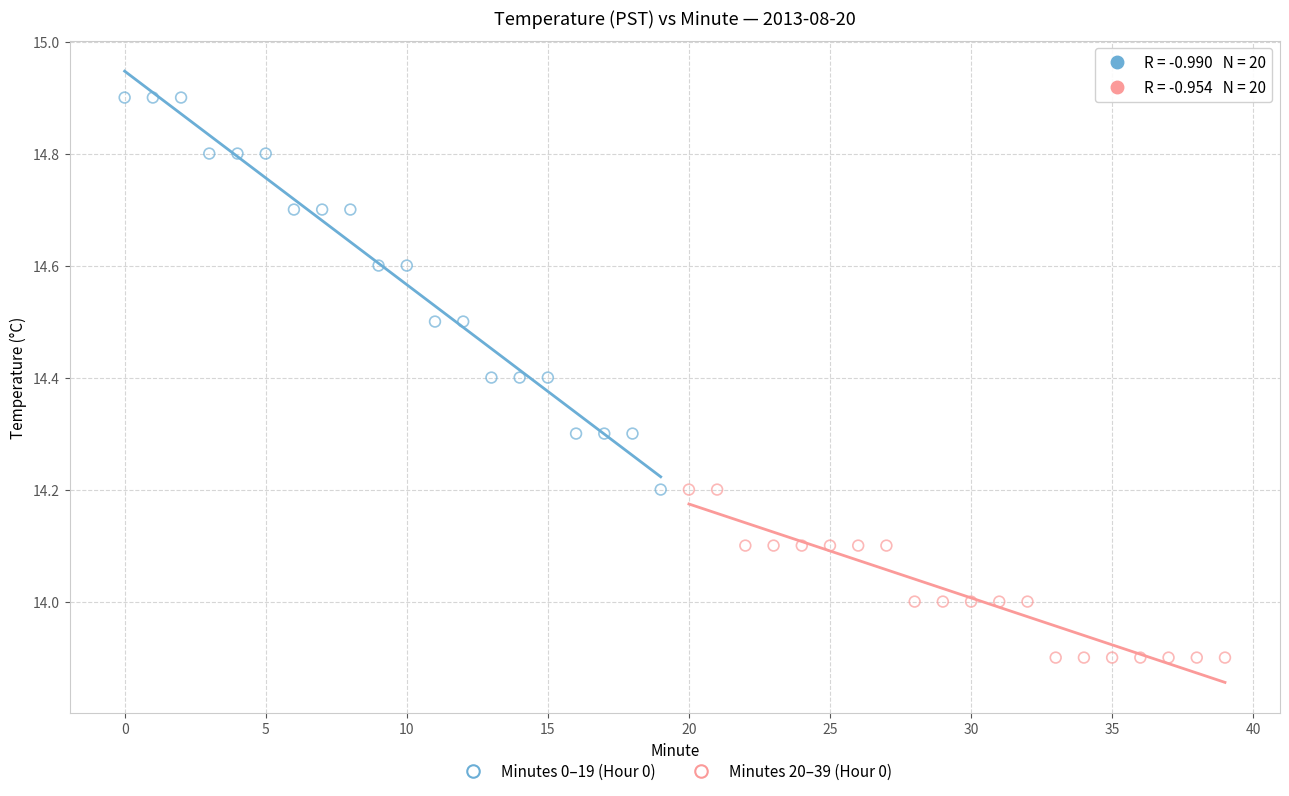

Which series has the largest Y range (max minus min)?

Minutes 0–19 (Hour 0)